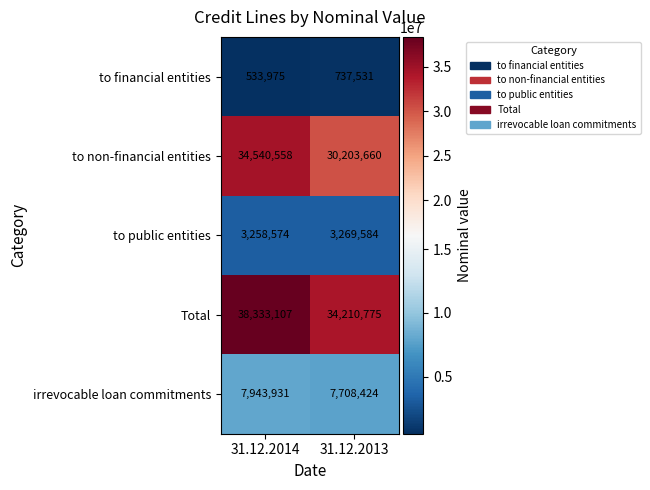

Between 31.12.2014 and 31.12.2013, which series saw the biggest shift?

to non-financial entities